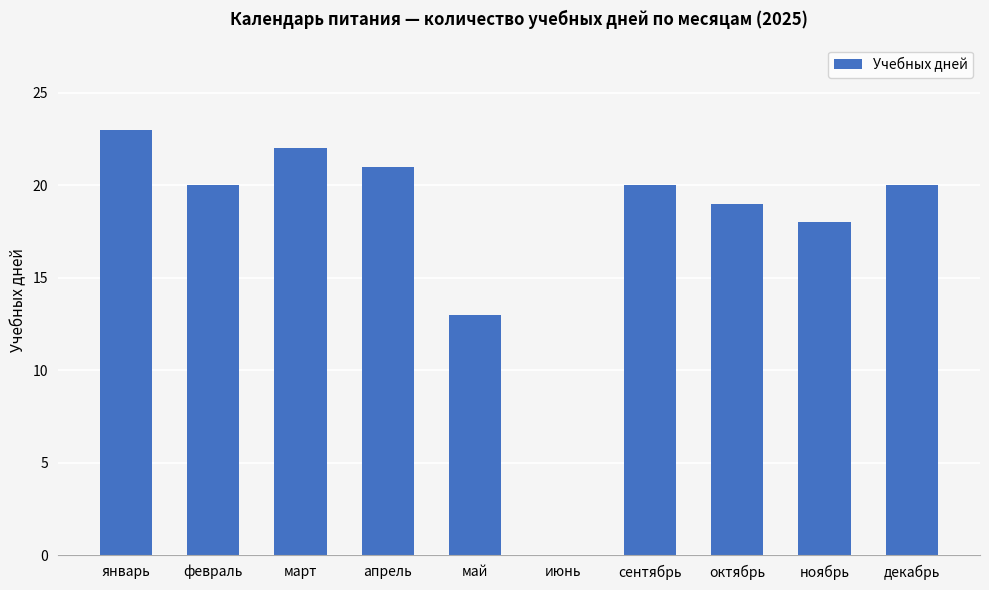

What is the sum of all values?

176